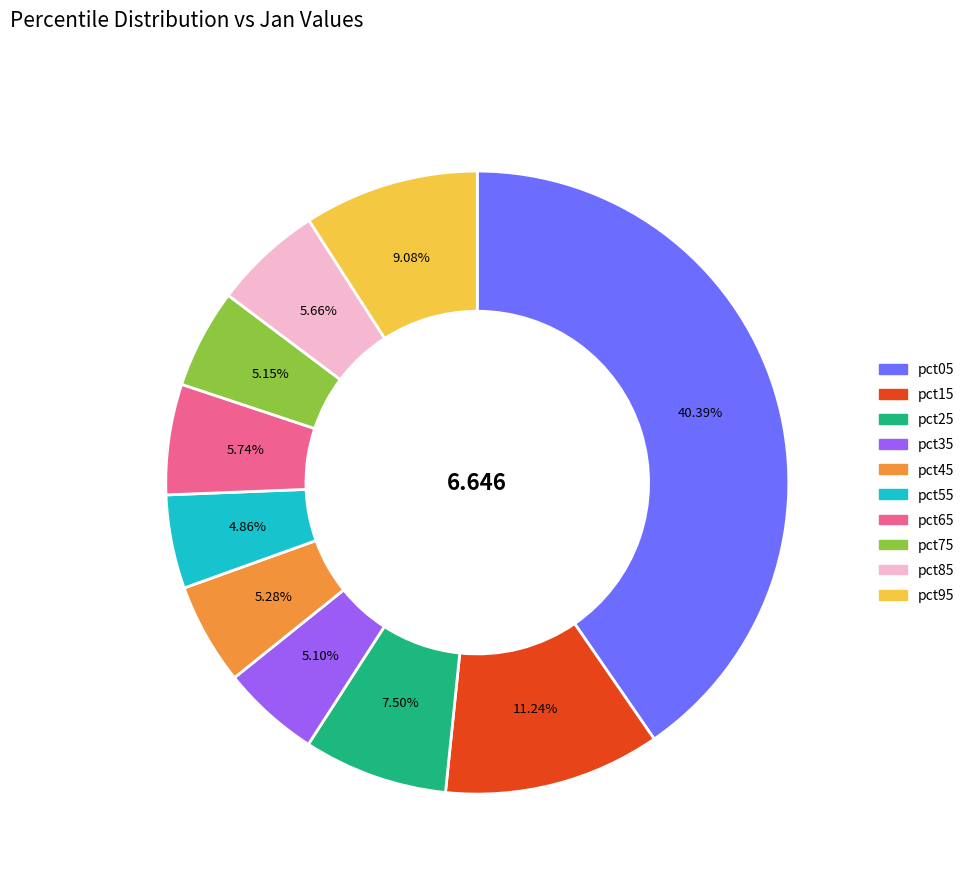

The pct95 slice represents 1% of the pie. True or false?

False